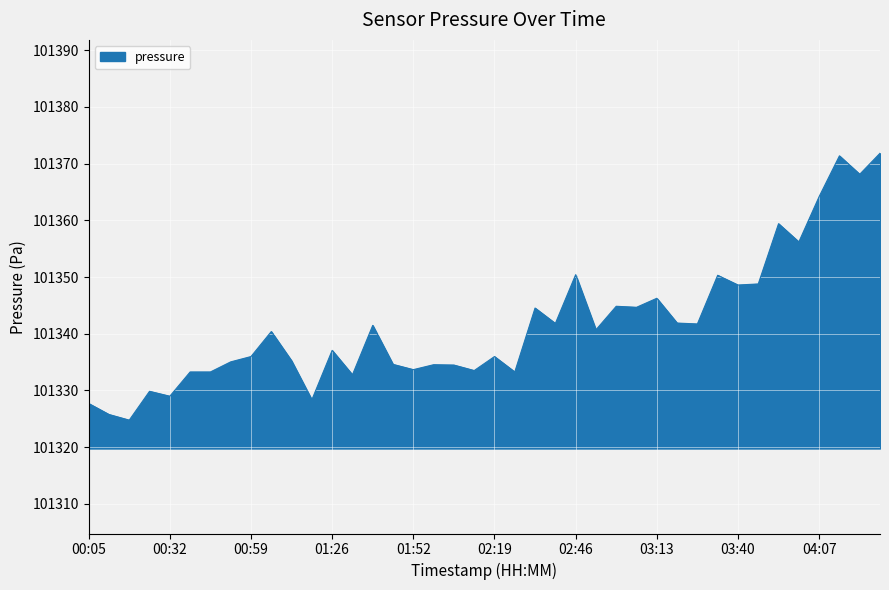

What is the minimum value shown in the chart?

101324.8